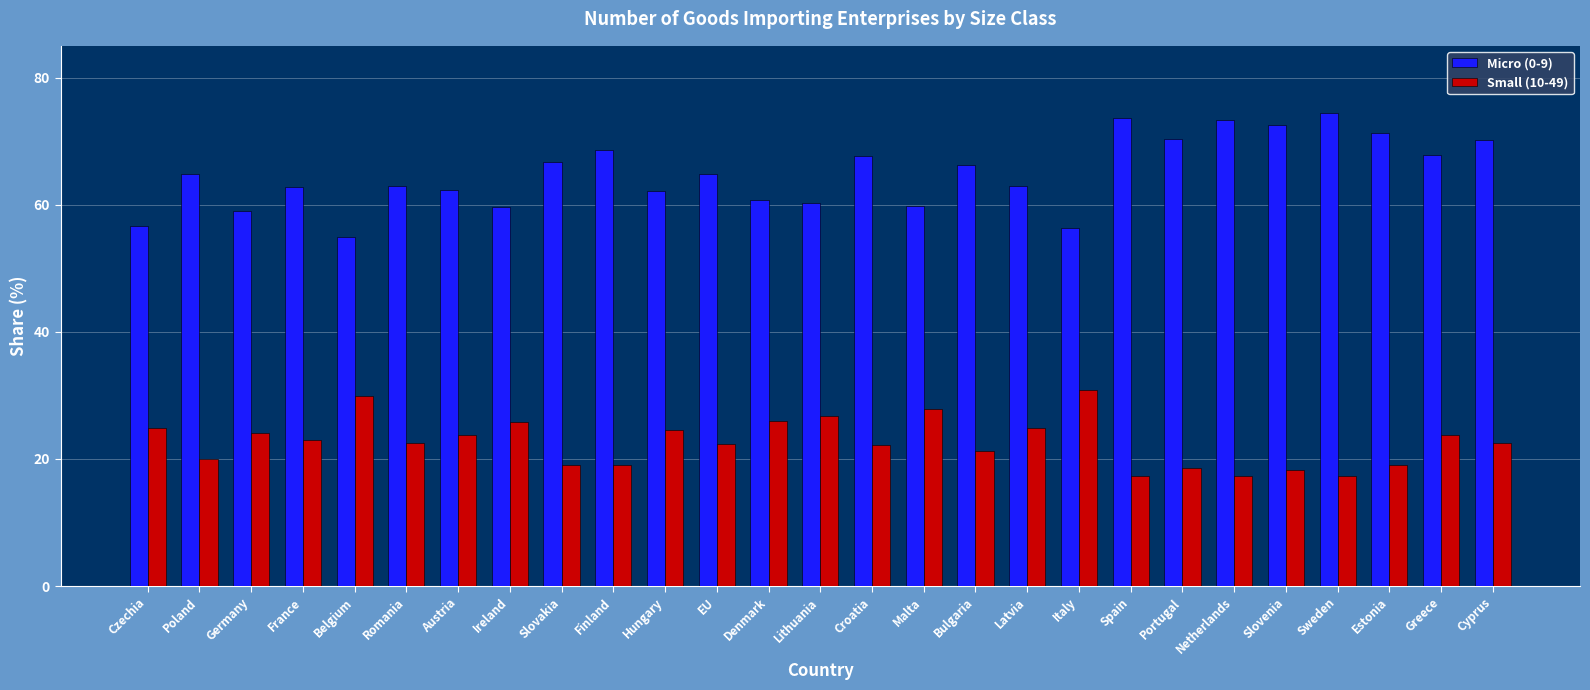

What is the highest value of the Small (10-49) series?

30.9